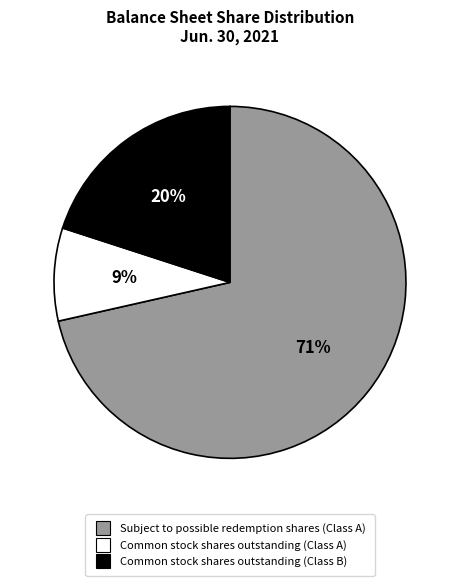

What percentage is the Common stock shares outstanding (Class A) slice, to the nearest percent?

9%